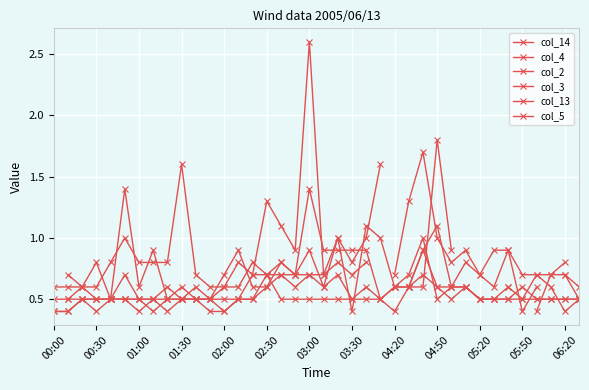

What is the value of the col_4 point at the 25th from the left?

0.4